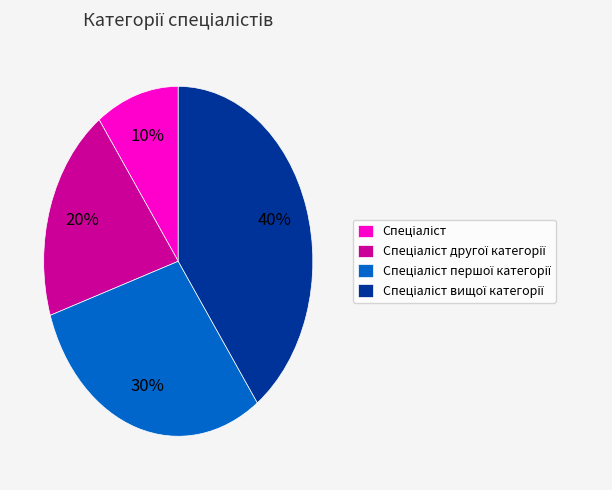

To the nearest percent, what is the average slice percentage?

25%